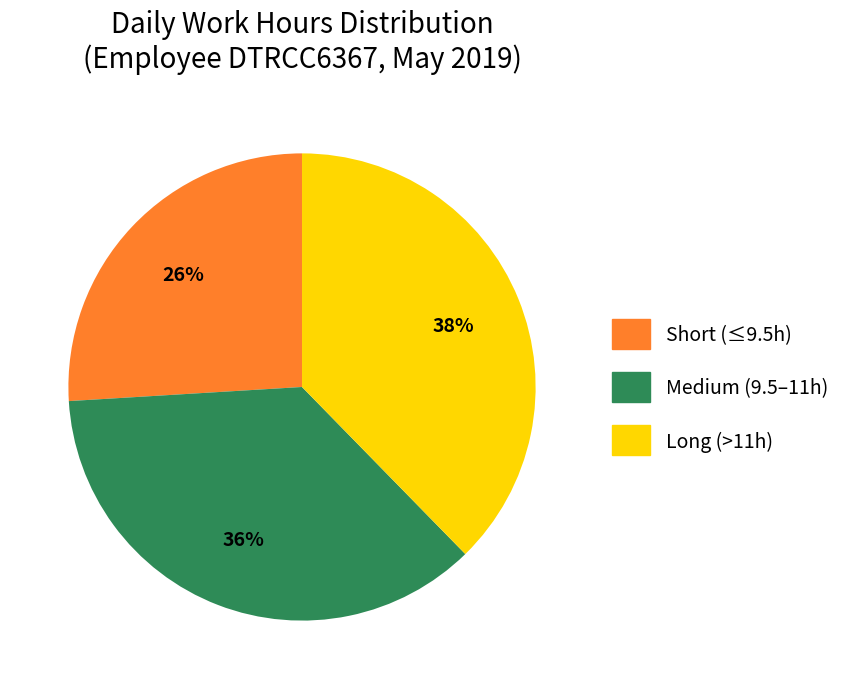

Count the number of slices in the pie.

3